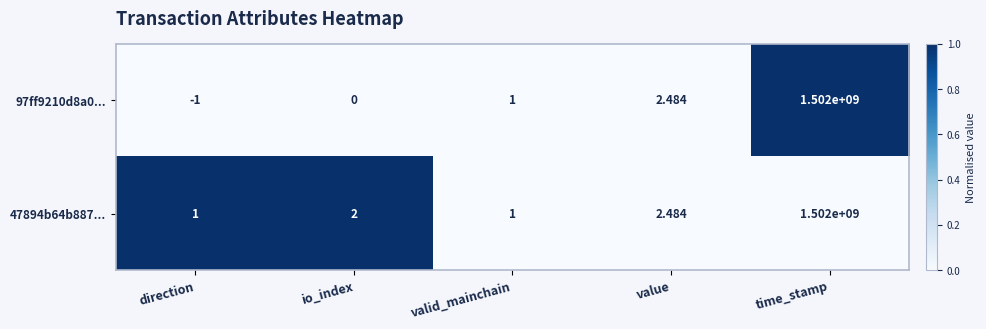

What is the greatest value displayed?

1502000000.0